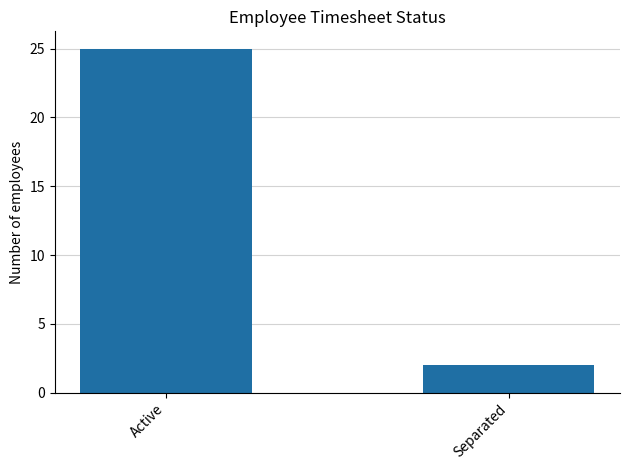

What is the value of the 1st bar from the left?

25